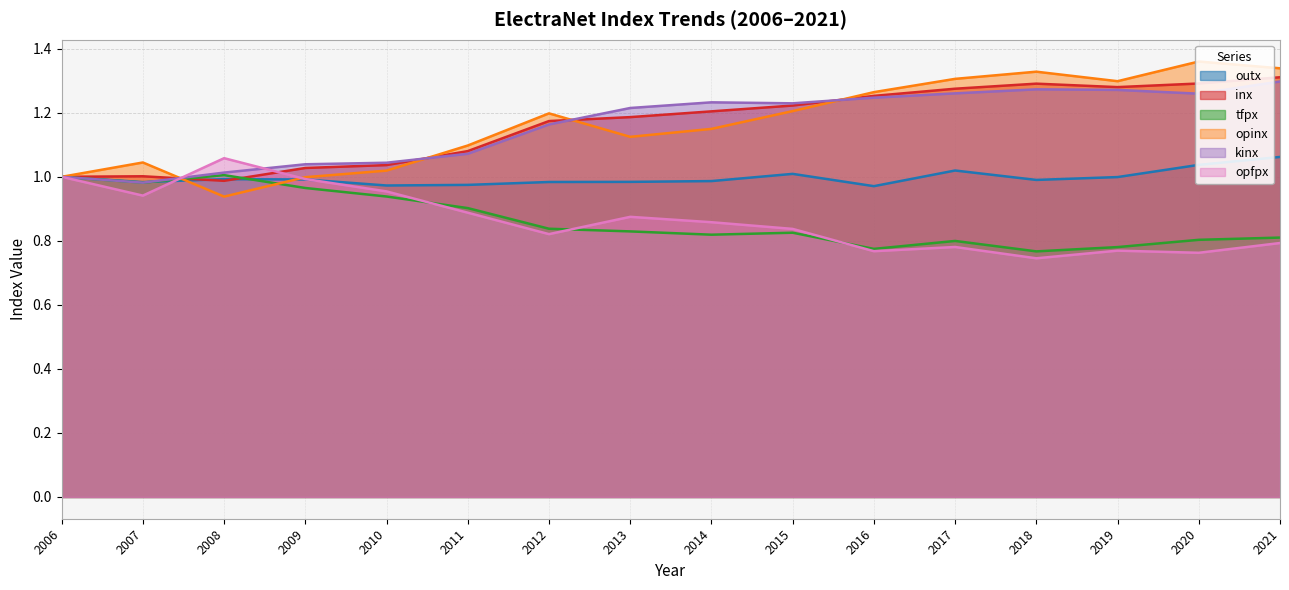

At which category does the chart reach its peak across all series?

2020